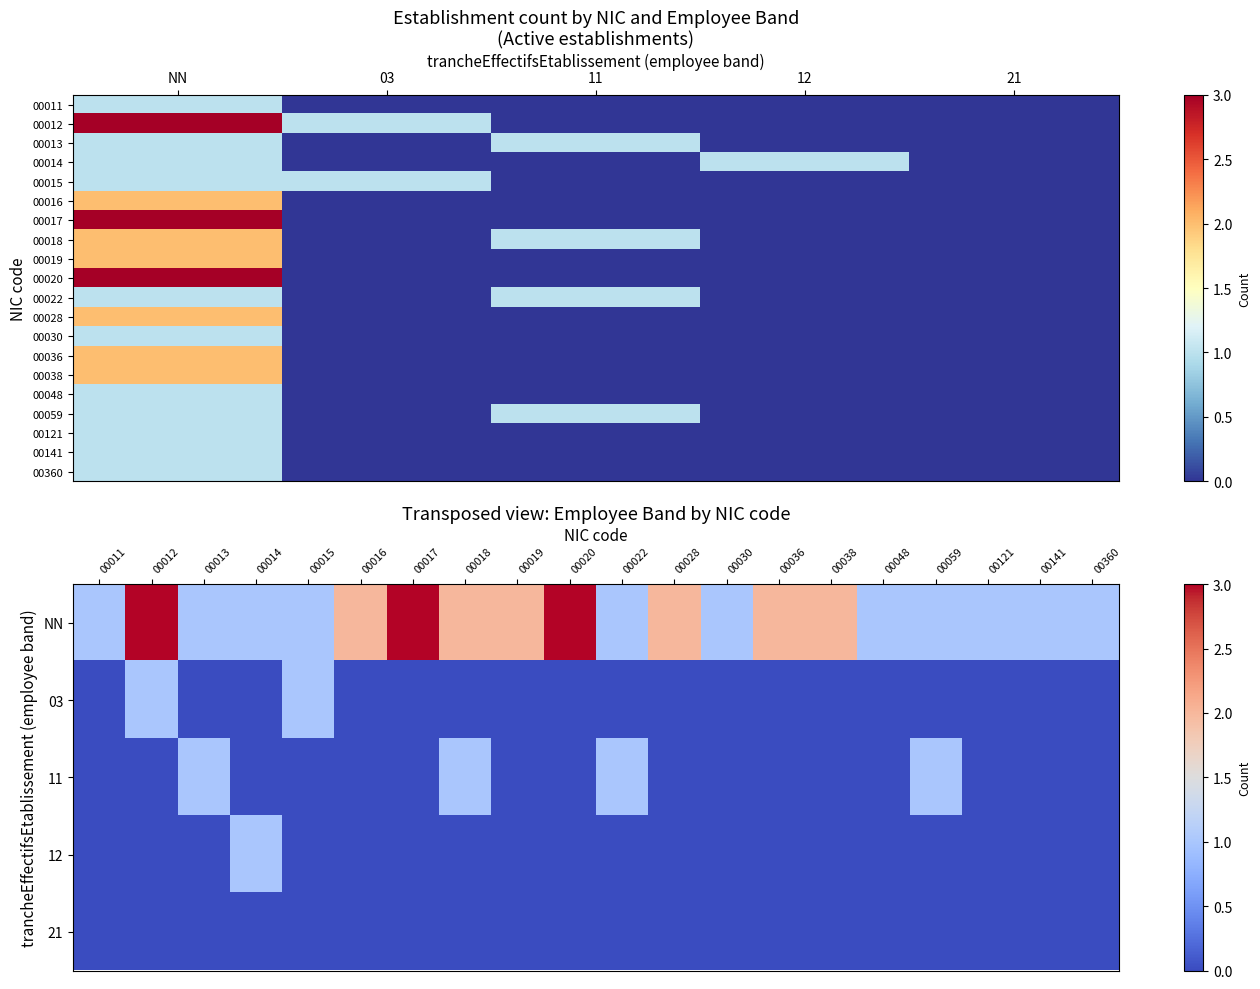

What is the difference between the maximum and minimum values in the 00036 series?

2